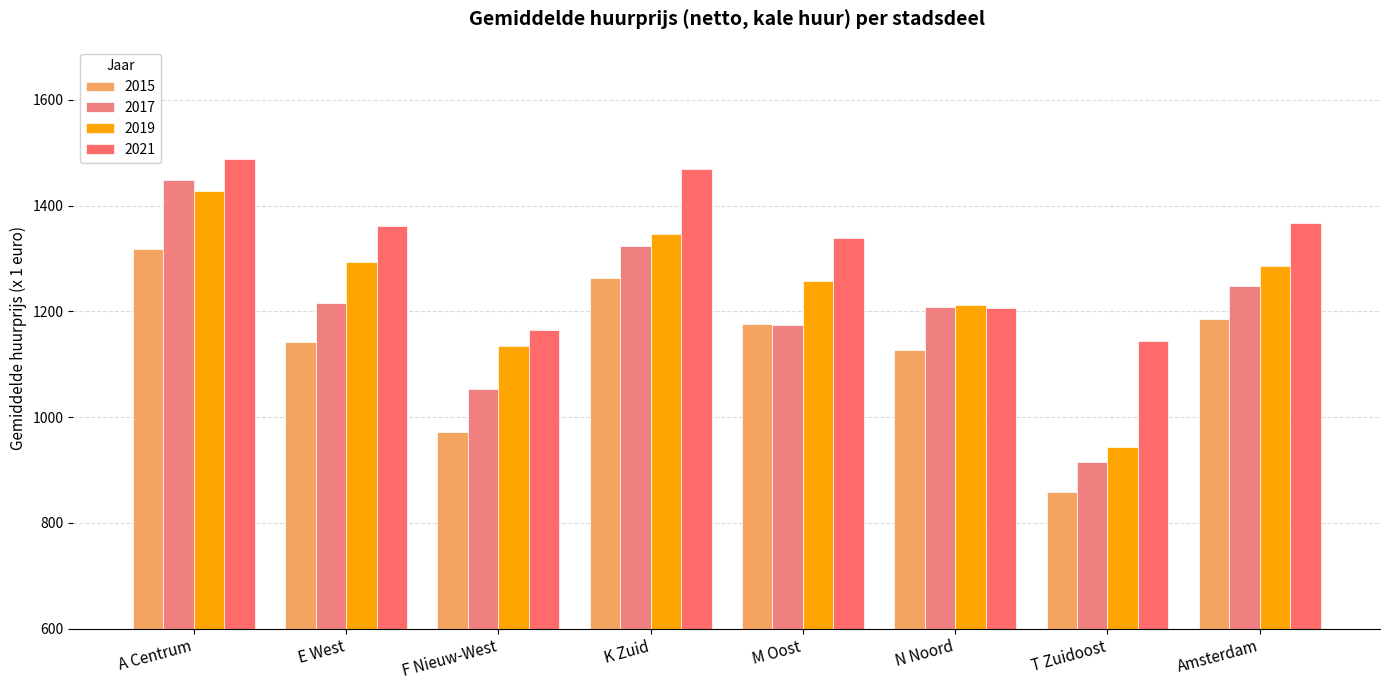

What is the difference between the maximum and minimum values in the 2015 series?

459.2